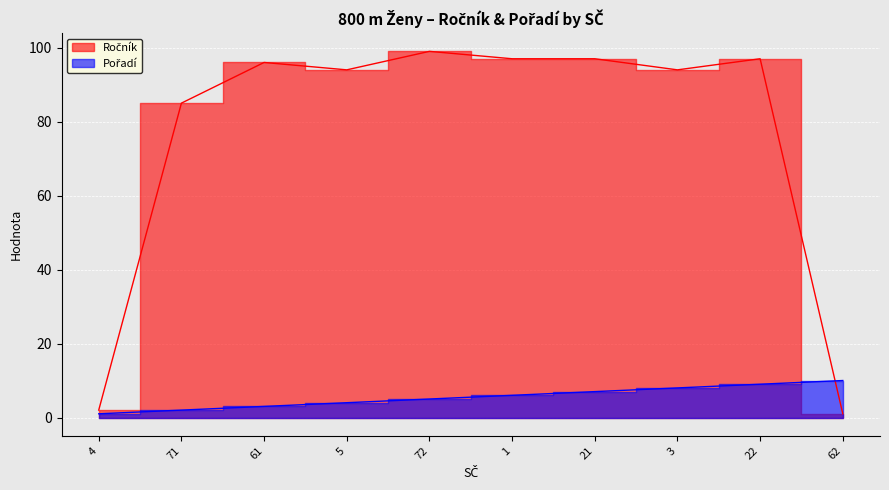

Reading right to left, transcribe all the data shown in this chart.

Ročník: 62=1	22=97	3=94	21=97	1=97	72=99	5=94	61=96	71=85	4=2
Pořadí: 62=10	22=9	3=8	21=7	1=6	72=5	5=4	61=3	71=2	4=1